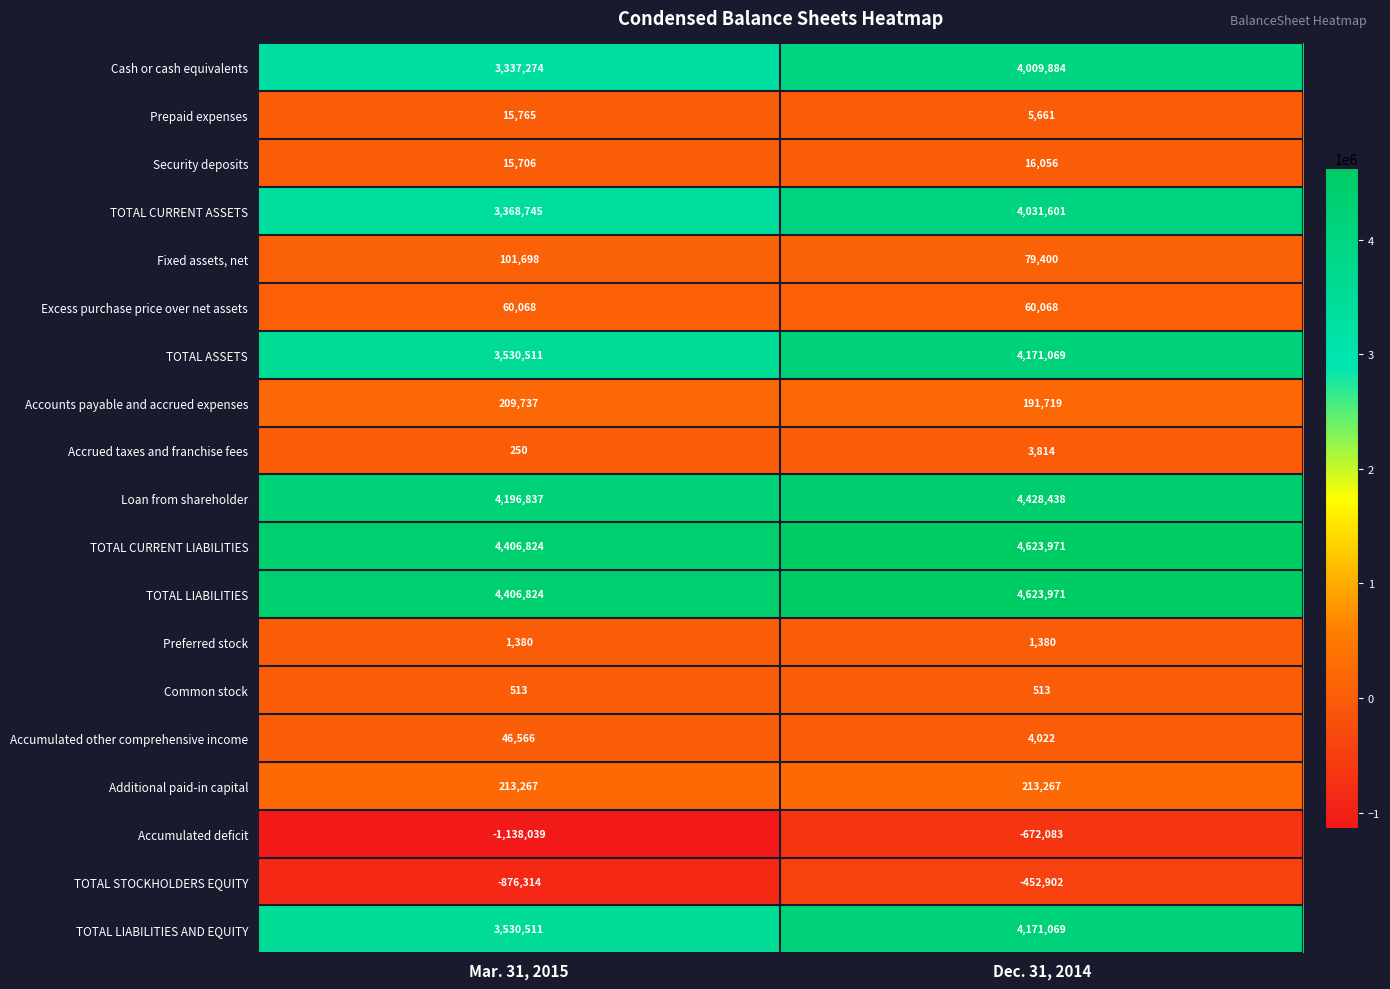

Which series changed the most between Mar. 31, 2015 and Dec. 31, 2014?

Cash or cash equivalents